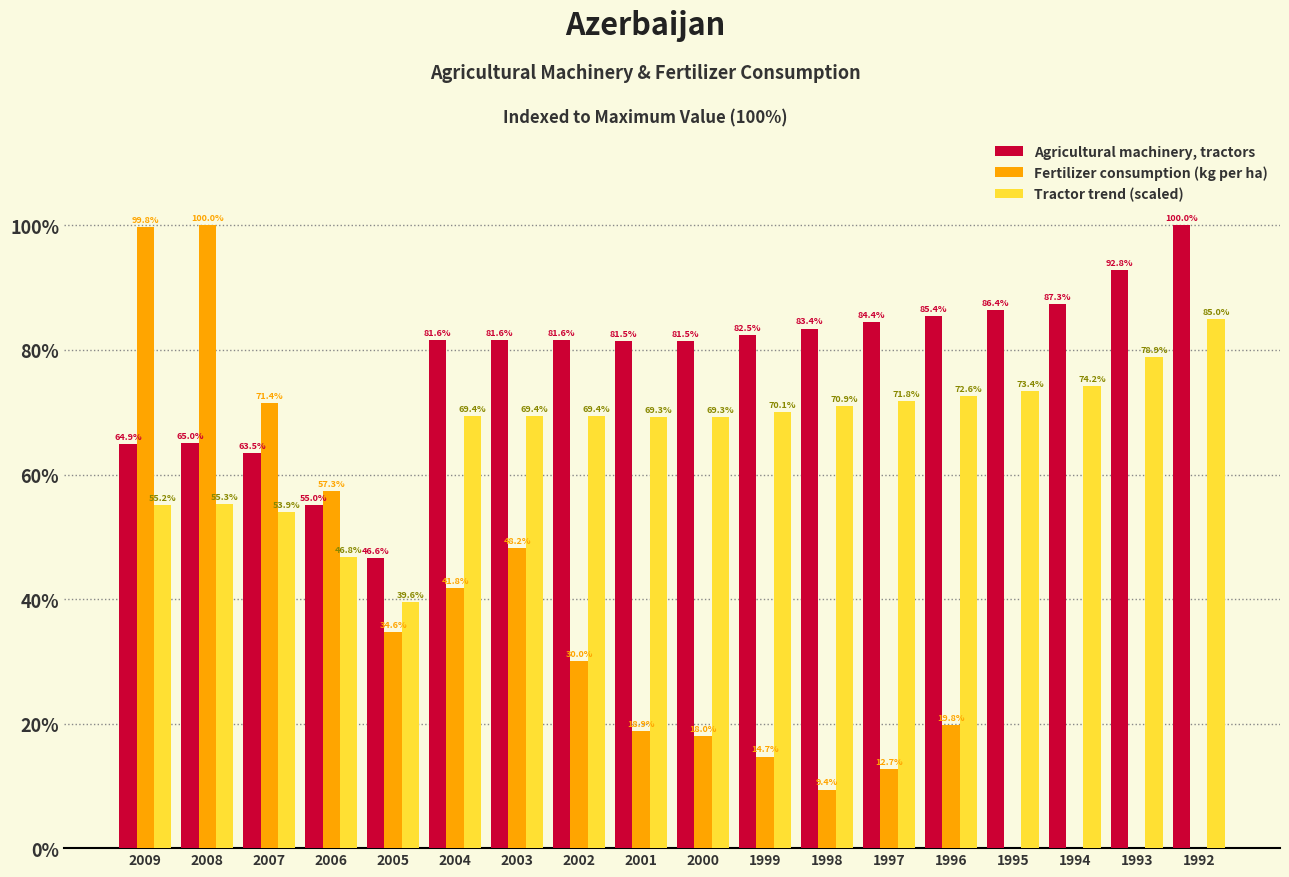

Is the value of Tractor trend (scaled) at 2004 greater than the value of Agricultural machinery, tractors at 1997?

No